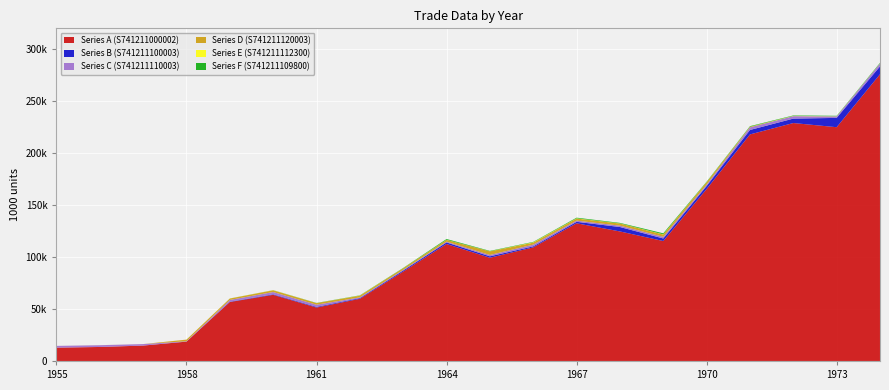

Reading left to right, list all the values displayed in this chart.

Series A (S741211000002): 1955=12817	1956=13475	1957=14818	1958=18587	1959=56722	1960=63646	1961=51405	1962=59822	1963=85996	1964=112537	1965=99298	1966=109308	1967=132461	1968=124617	1969=115386	1970=165406	1971=217944	1972=228900	1973=224893	1974=275805
Series B (S741211100003): 1955=0	1956=0	1957=0	1958=83	1959=311	1960=511	1961=656	1962=671	1963=1035	1964=1485	1965=1388	1966=951	1967=1394	1968=4259	1969=2464	1970=2913	1971=4263	1972=4258	1973=8952	1974=7585
Series C (S741211110003): 1955=1684	1956=1710	1957=1449	1958=300	1959=1685	1960=2156	1961=2030	1962=711	1963=679	1964=757	1965=1283	1966=1678	1967=1152	1968=1296	1969=1610	1970=1349	1971=2529	1972=2384	1973=1459	1974=2751
Series D (S741211120003): 1955=0	1956=0	1957=0	1958=1554	1959=1344	1960=1681	1961=1564	1962=1593	1963=1487	1964=1708	1965=3464	1966=1889	1967=2027	1968=2054	1969=2193	1970=2286	1971=581	1972=0	1973=0	1974=0
Series E (S741211112300): 1955=19	1956=38	1957=24	1958=26	1959=57	1960=125	1961=16	1962=144	1963=36	1964=105	1965=82	1966=348	1967=208	1968=120	1969=197	1970=113	1971=72	1972=249	1973=168	1974=183
Series F (S741211109800): 1955=0	1956=0	1957=0	1958=9	1959=32	1960=66	1961=165	1962=216	1963=289	1964=745	1965=381	1966=385	1967=620	1968=507	1969=951	1970=430	1971=504	1972=414	1973=390	1974=521